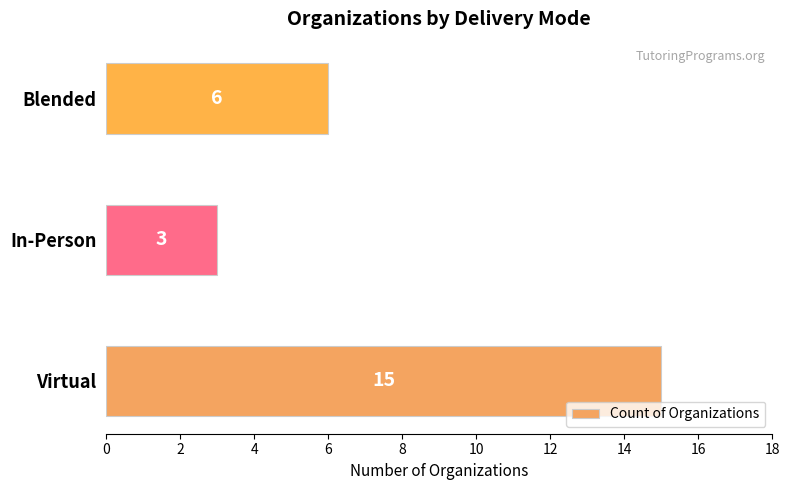

True or false: the data shows 5 at In-Person.

False